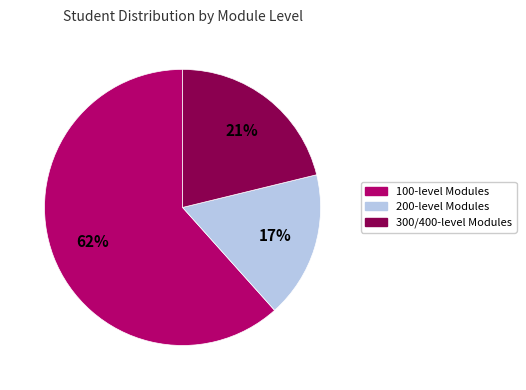

To the nearest percent, what is the average slice percentage?

33%